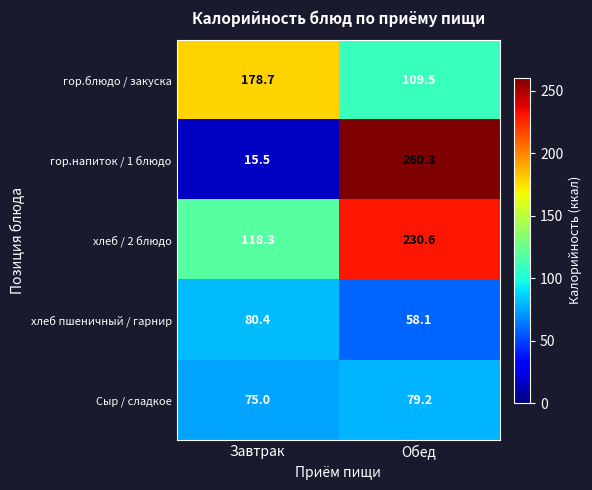

How many series are shown in this chart?

5